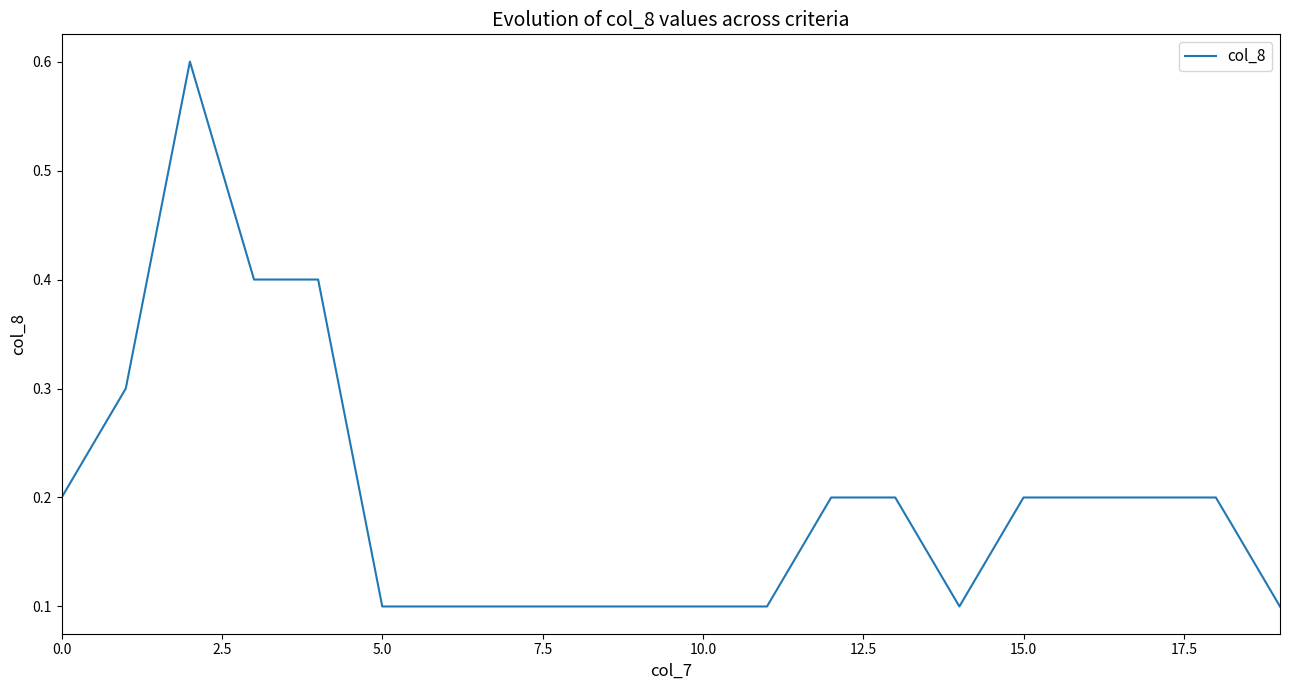

What is the greatest value displayed?

0.6